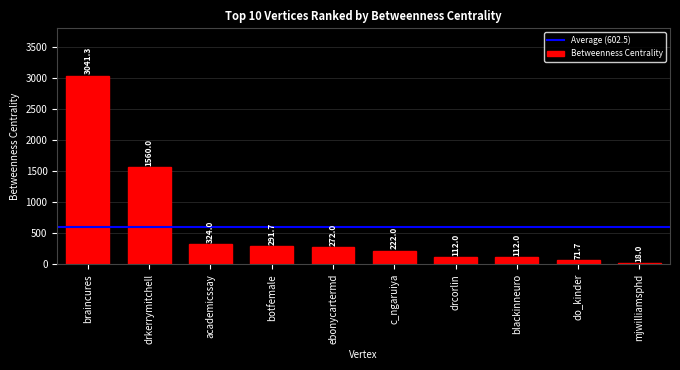

The chart shows a value of 222.0 at c_ngaruiya. True or false?

True